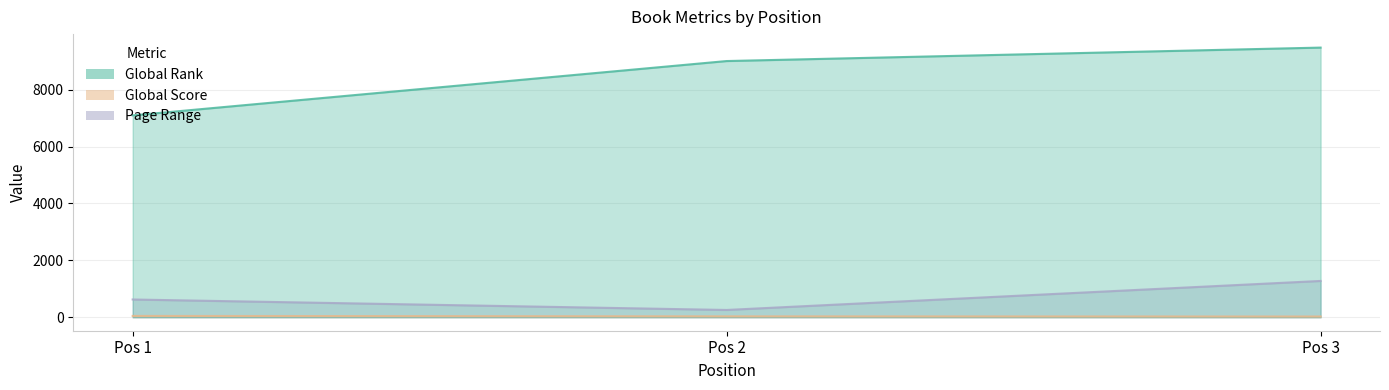

Reading left to right, extract all data points from this chart.

Global Rank: 7097	9008	9481
Global Score: 46	32	26
Page Range: 624	256	1276